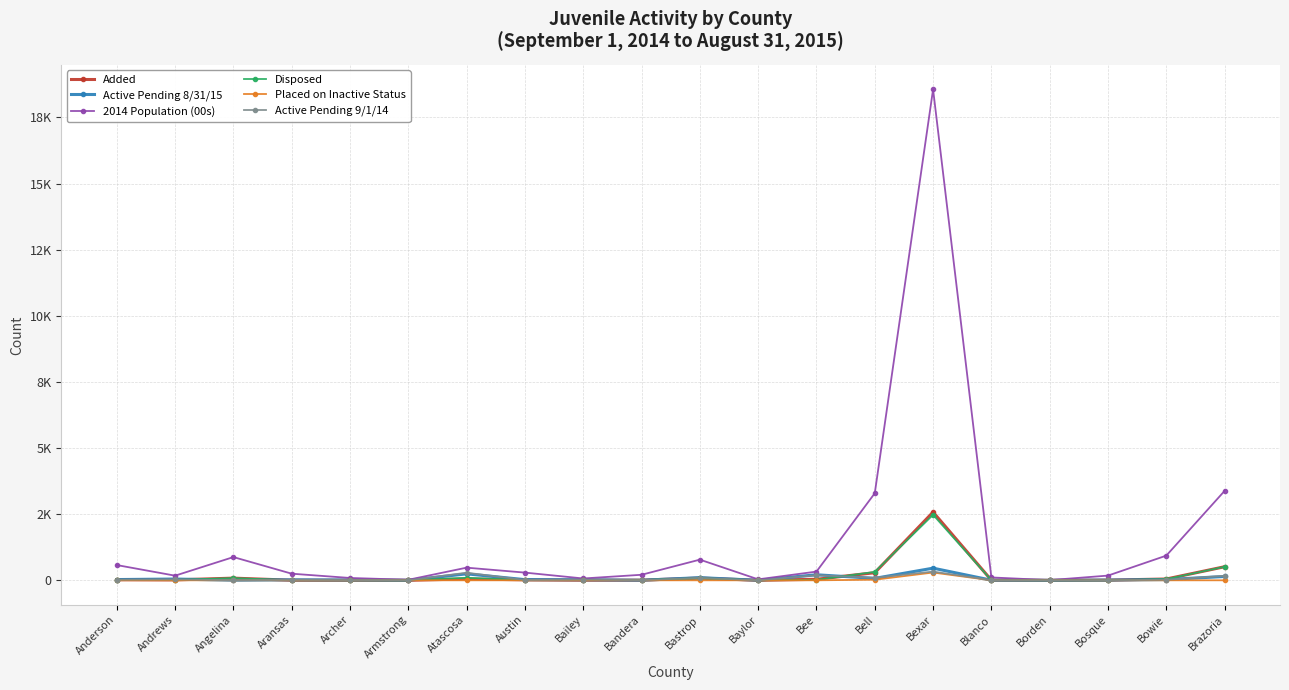

What is the label of the 3rd point from the right?

Bosque